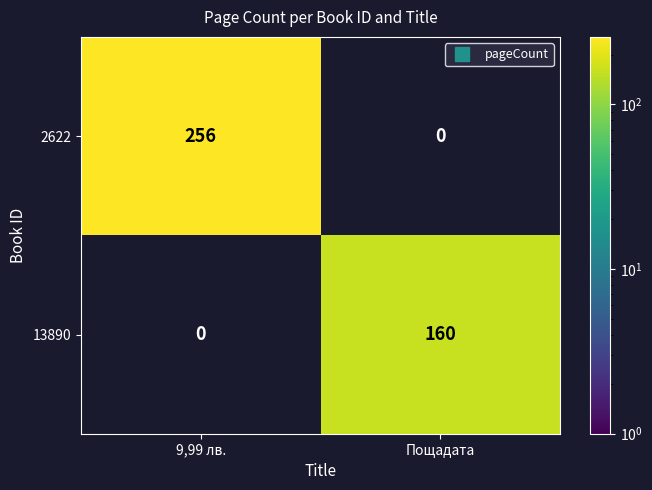

Is it true that 2622 equals 256.0 at 9,99 лв.?

True